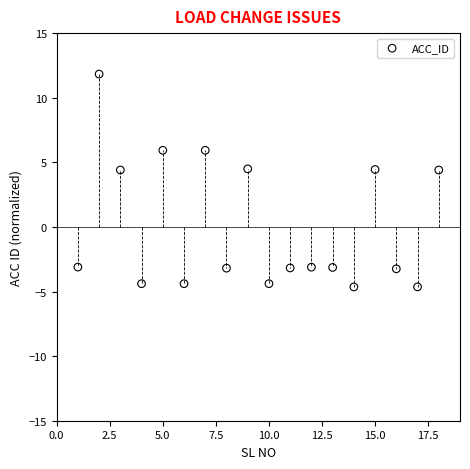

What is the range of Y values (max minus min)?

16.5